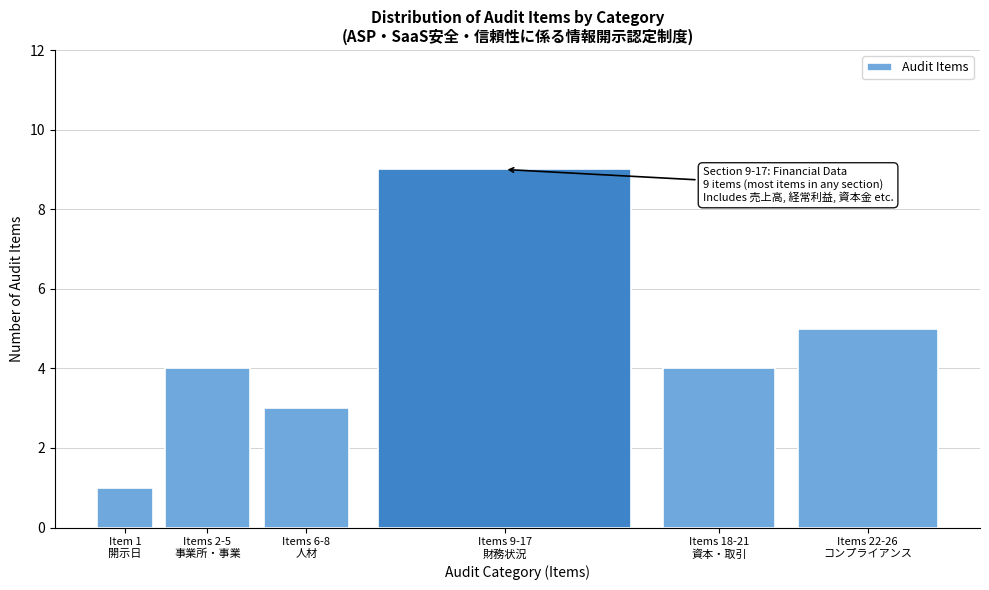

Reading left to right, what are all the values shown in this chart?

1	4	3	9	4	5